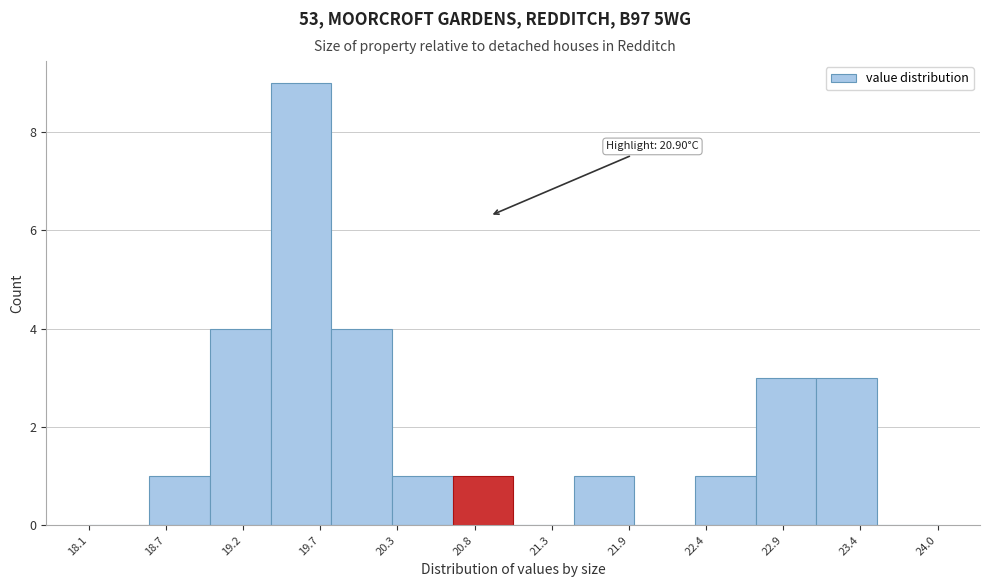

Over which range of the x-axis is the bar tallest?

19.4 to 19.8